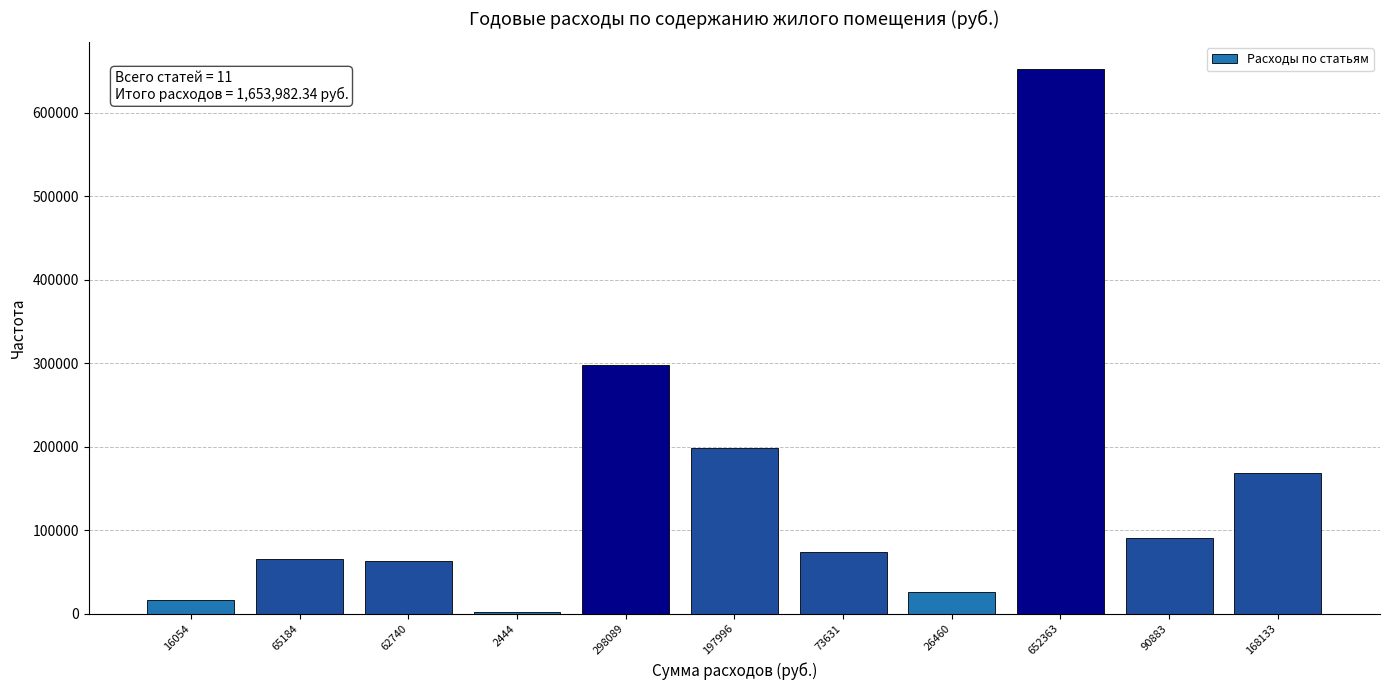

At which category does the chart reach its peak across all series?

652363